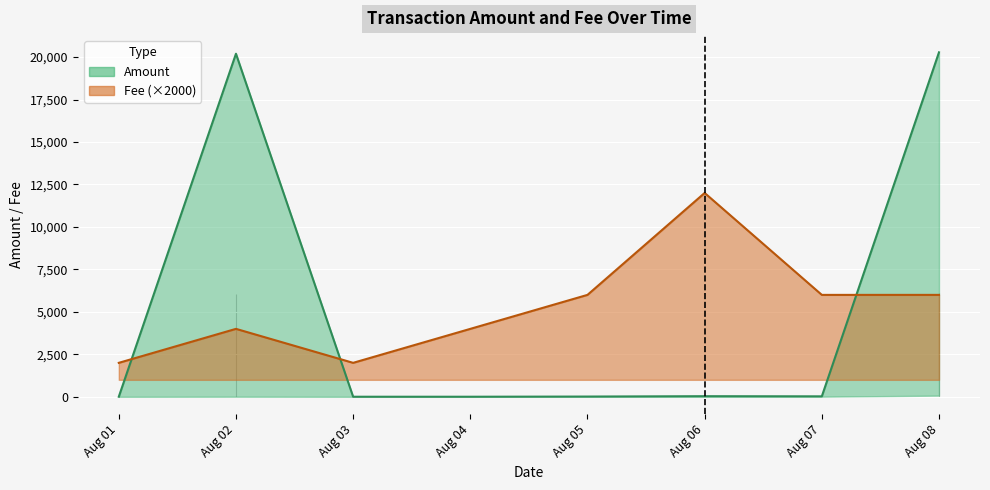

How many intersections are there between Amount and Fee?

3